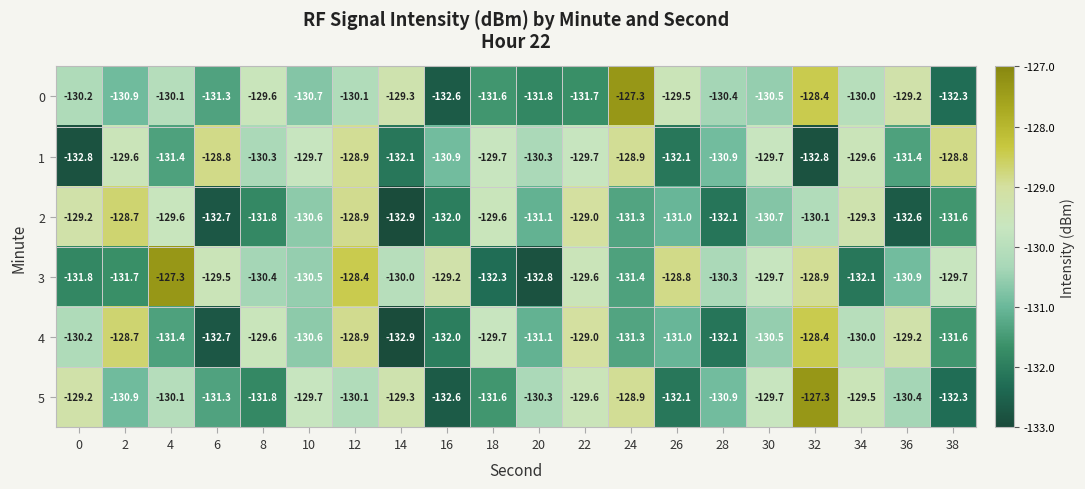

What is the difference between the maximum and minimum values in the 2 series?

4.2